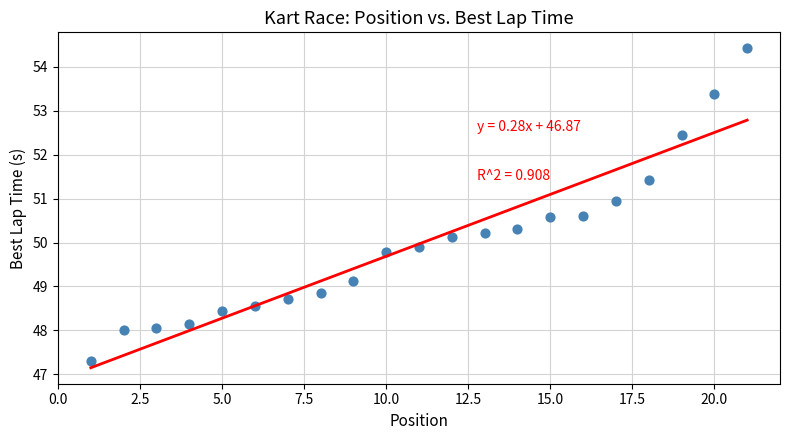

What is the range of Y values (max minus min)?

7.1